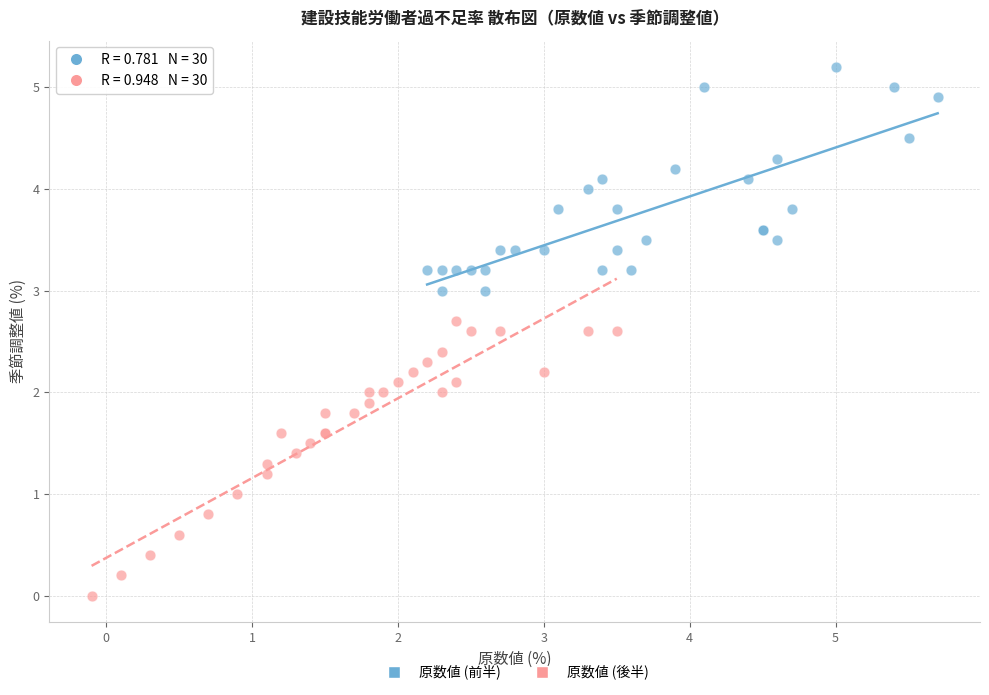

Which series contains the highest Y value?

原数値 (前半)